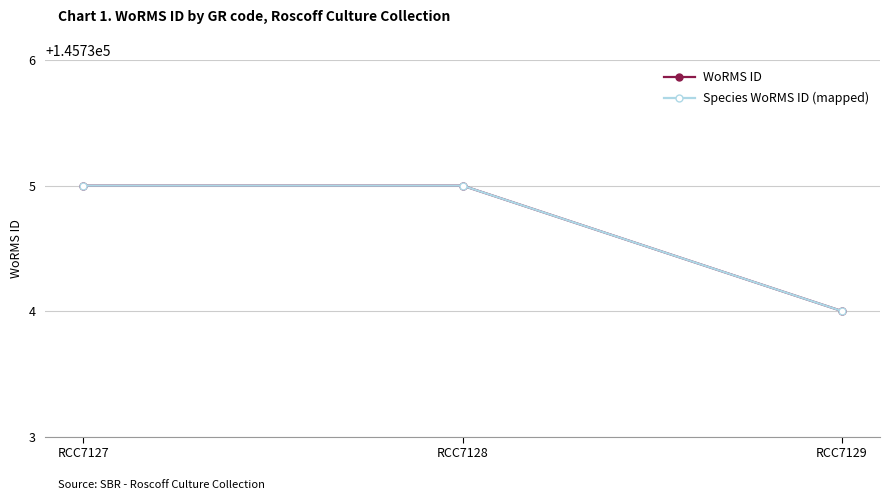

Which category has the lowest value in the WoRMS ID series?

RCC7129